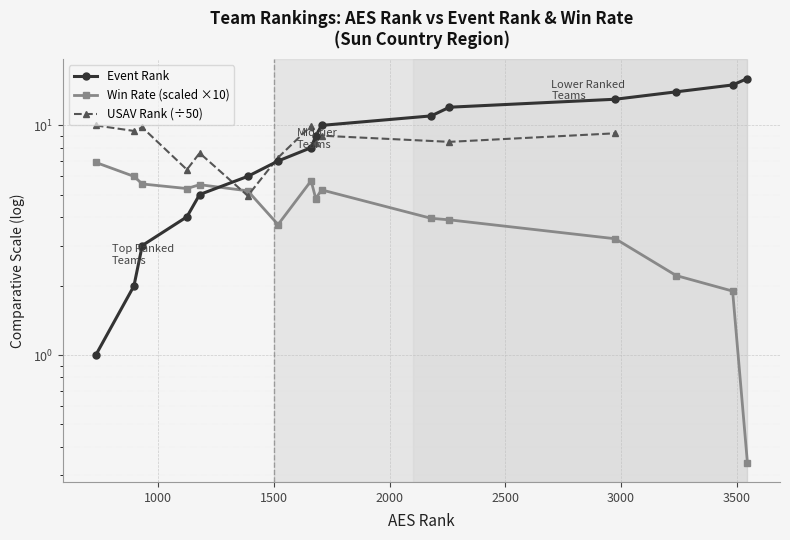

Reading right to left, transcribe all the data shown in this chart.

16	15	14	13	12	11	10	9	8	7	6	5	4	3	2	1